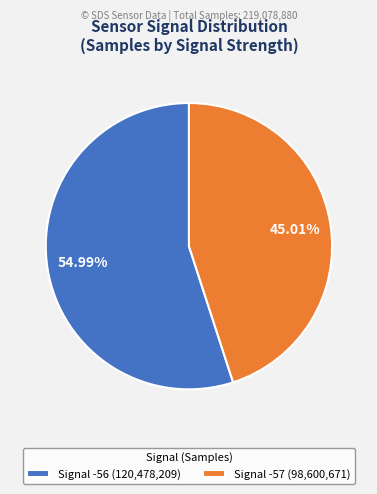

Does Signal -57 (98,600,671) account for over 50% of the chart?

No